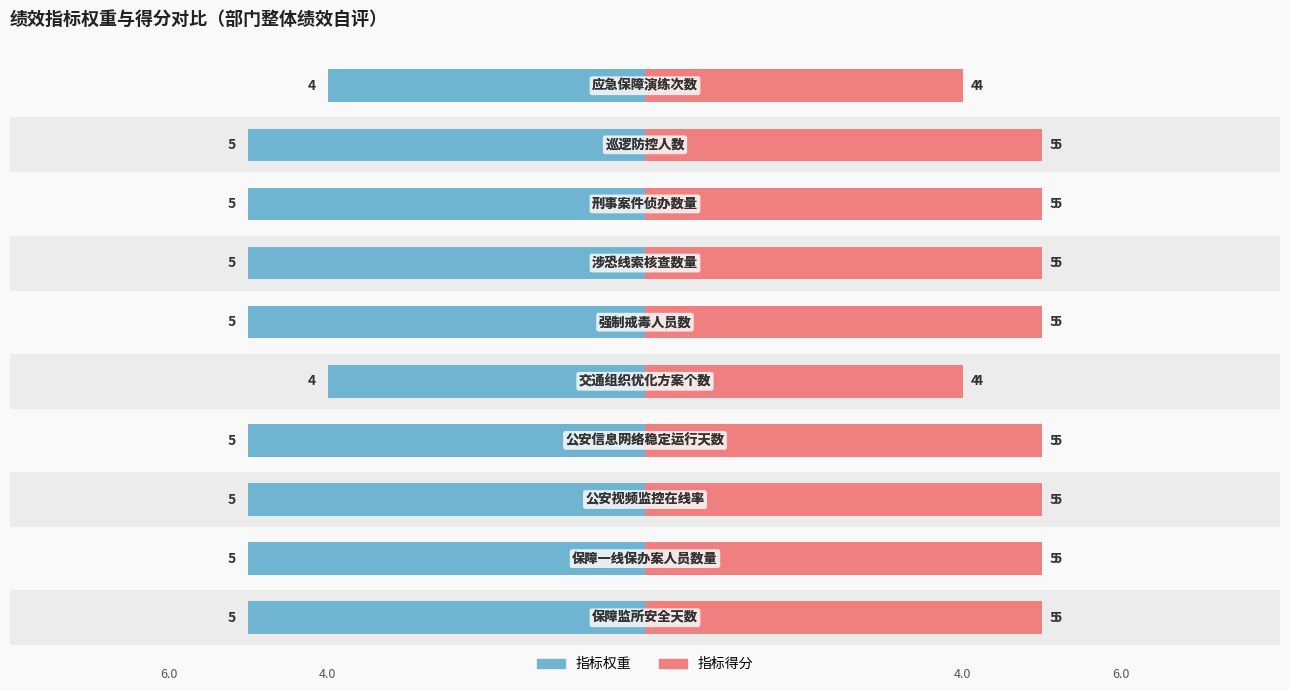

Read the 指标得分 value at 6.

5